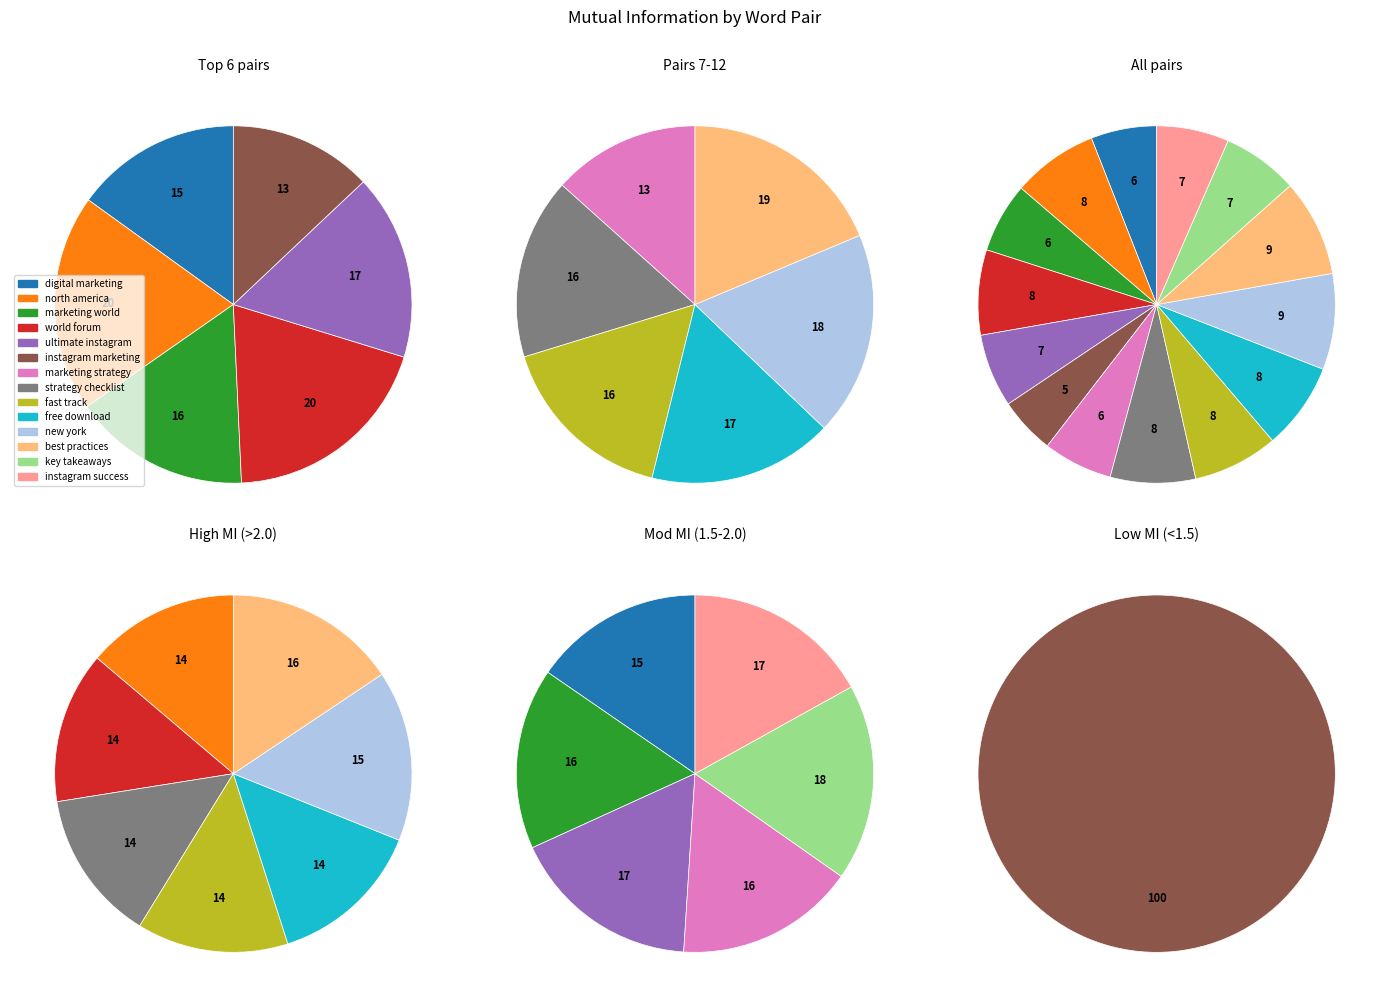

Count the number of slices in the pie.

14